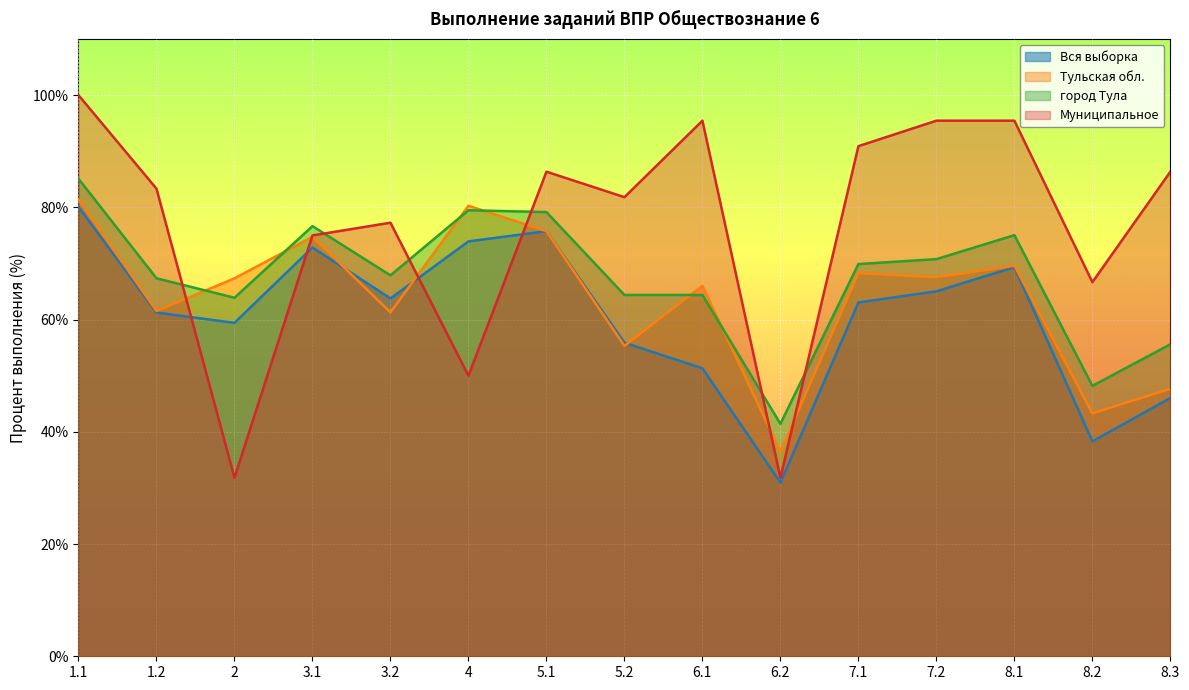

Reading left to right, list all the values displayed in this chart.

Вся выборка: 1.1=80.1	1.2=61.3	2=59.4	3.1=72.8	3.2=63.8	4=73.9	5.1=75.8	5.2=55.9	6.1=51.3	6.2=30.9	7.1=63.1	7.2=65.0	8.1=69.3	8.2=38.3	8.3=46.0
Тульская обл.: 1.1=81.4	1.2=61.5	2=67.3	3.1=74.7	3.2=61.3	4=80.3	5.1=75.8	5.2=55.3	6.1=66.0	6.2=36.5	7.1=68.3	7.2=67.5	8.1=69.6	8.2=43.3	8.3=47.7
город Тула: 1.1=85.1	1.2=67.4	2=63.9	3.1=76.7	3.2=67.9	4=79.5	5.1=79.2	5.2=64.4	6.1=64.4	6.2=41.4	7.1=69.9	7.2=70.8	8.1=75.0	8.2=48.2	8.3=55.6
Муниципальное: 1.1=100.0	1.2=83.3	2=31.8	3.1=75.0	3.2=77.3	4=50.0	5.1=86.4	5.2=81.8	6.1=95.5	6.2=31.8	7.1=90.9	7.2=95.5	8.1=95.5	8.2=66.7	8.3=86.4